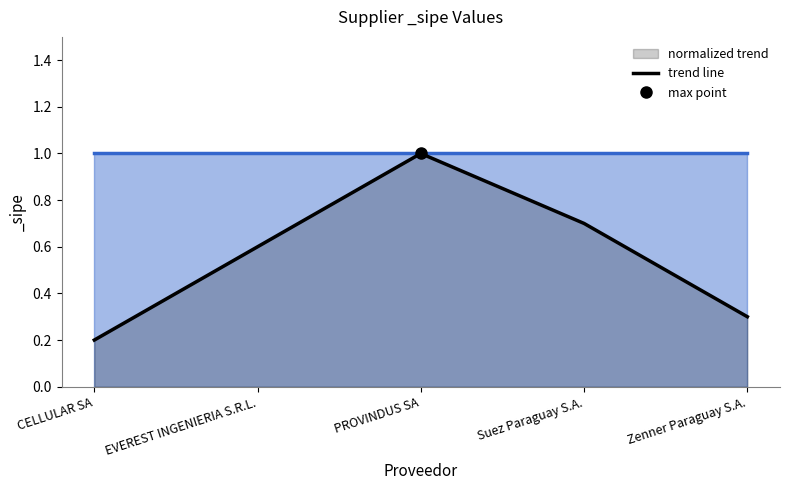

What is the maximum value shown in the chart?

1.0